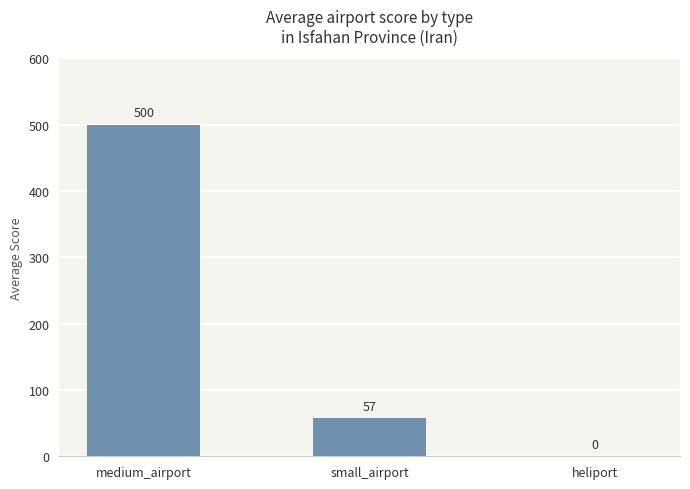

Which has a higher value, heliport or medium_airport?

medium_airport